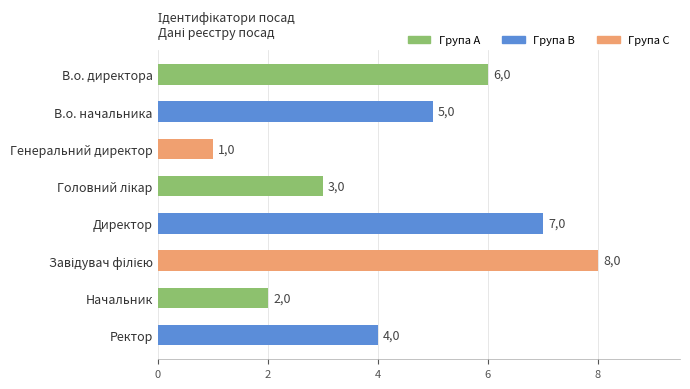

What is the difference between the maximum and minimum values?

7